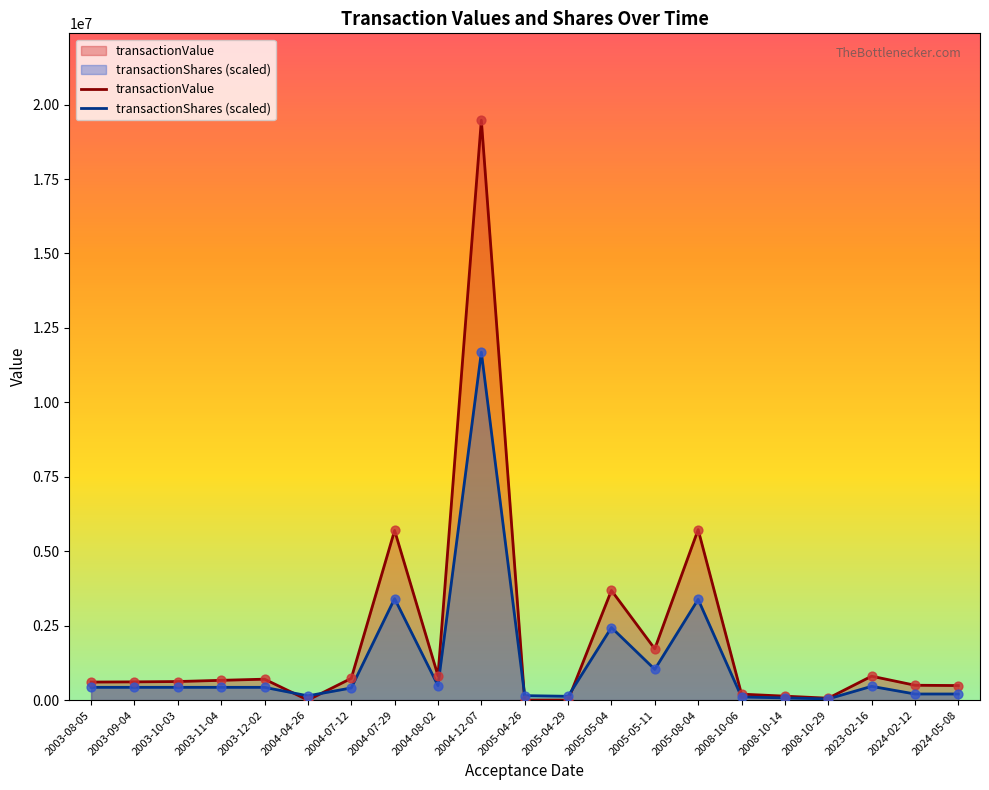

What are all the series names shown in the legend?

transactionValue, transactionShares (scaled)